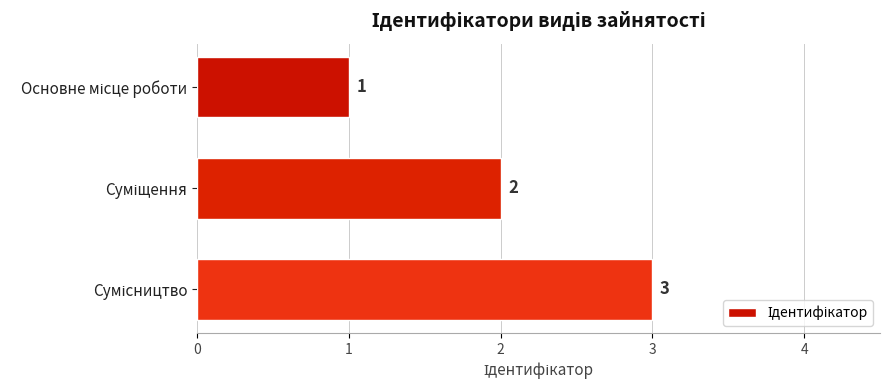

Count the values in the range 1 to 3.

3